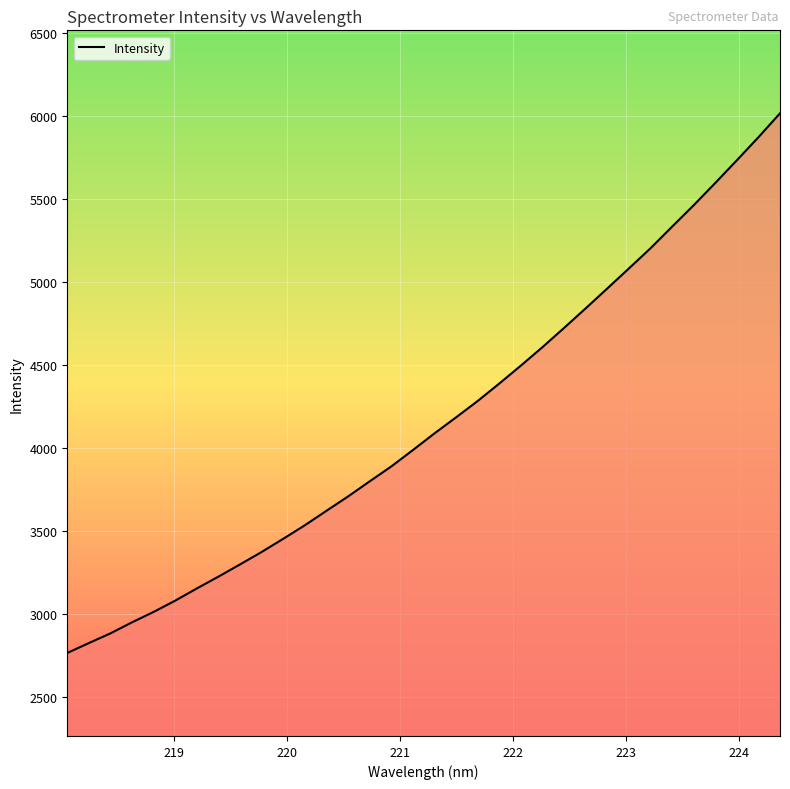

How many lines are shown in the chart?

1